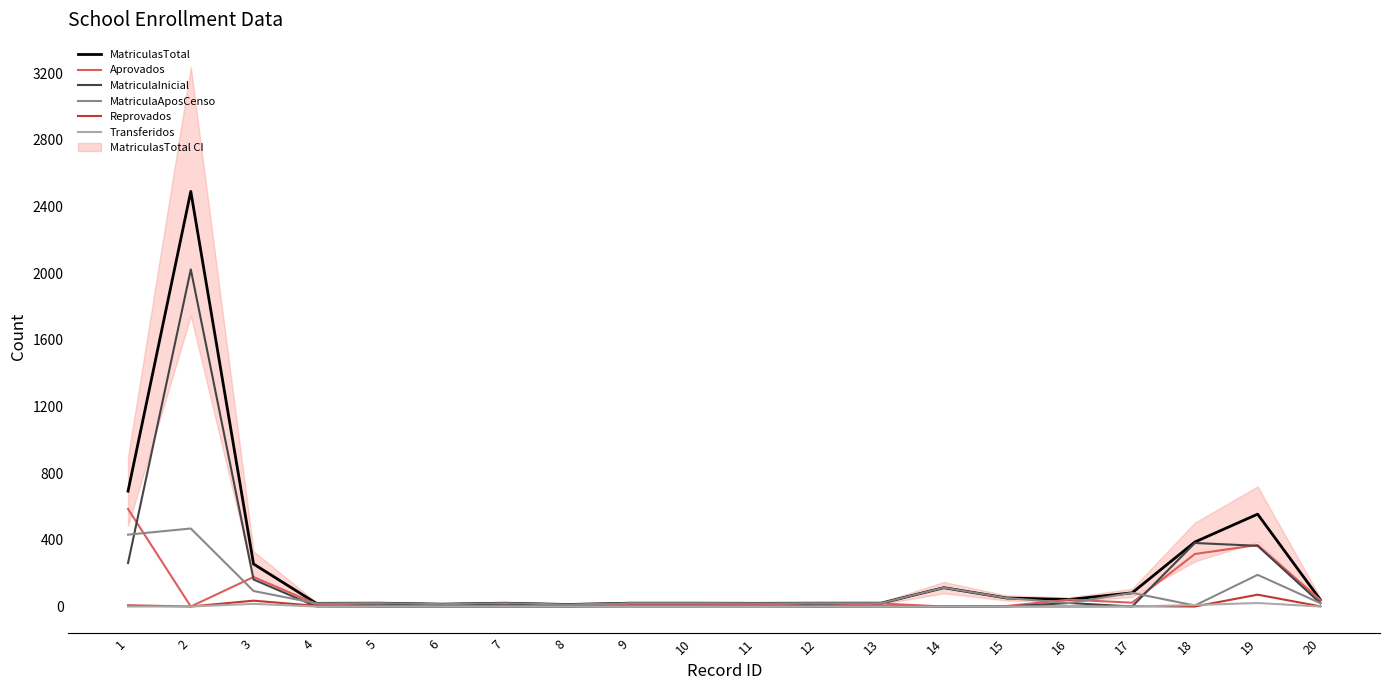

What is the maximum value shown in the chart?

2490